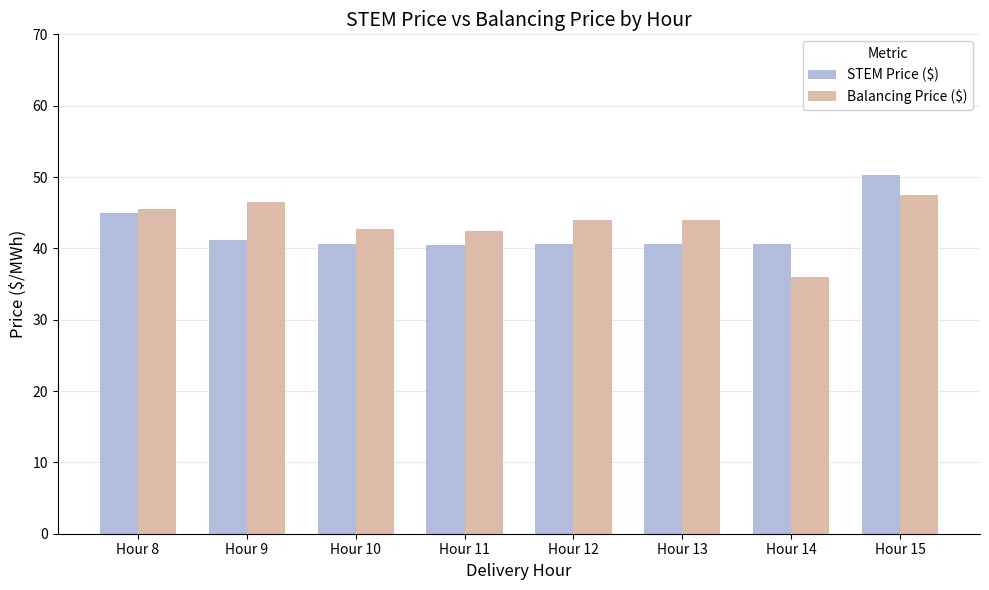

What is the minimum value shown in the chart?

36.0